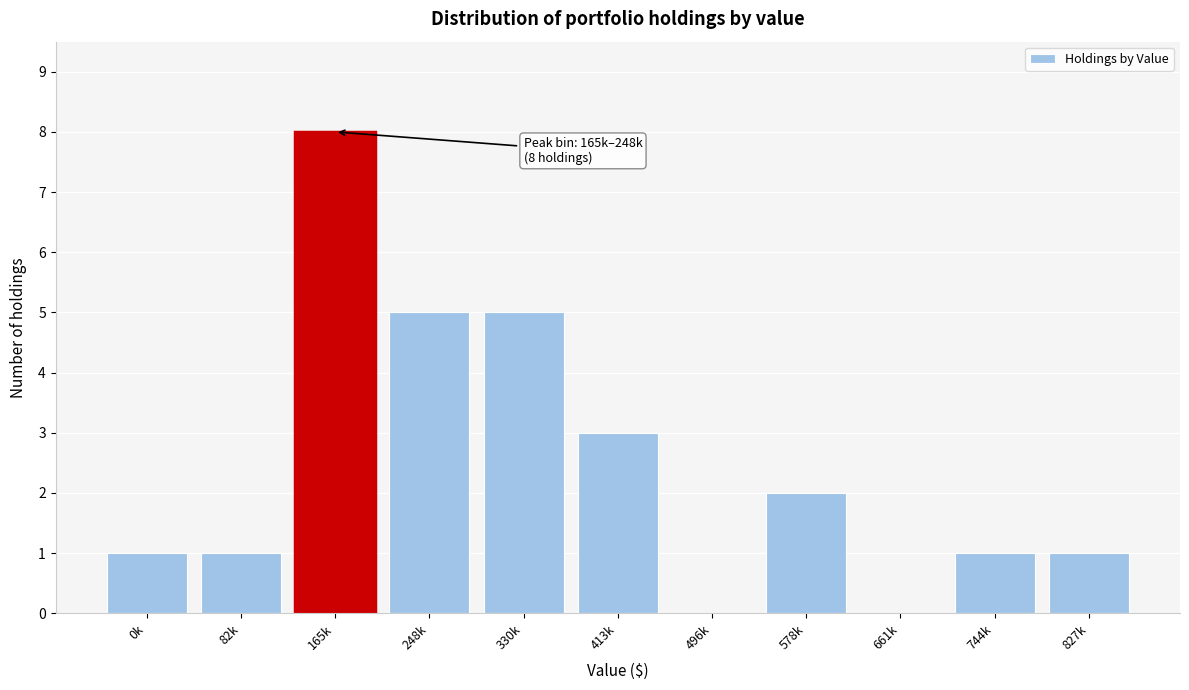

Reading left to right, list all the values displayed in this chart.

0k=1	82k=1	165k=8	248k=5	330k=5	413k=3	496k=0	578k=2	661k=0	744k=1	827k=1